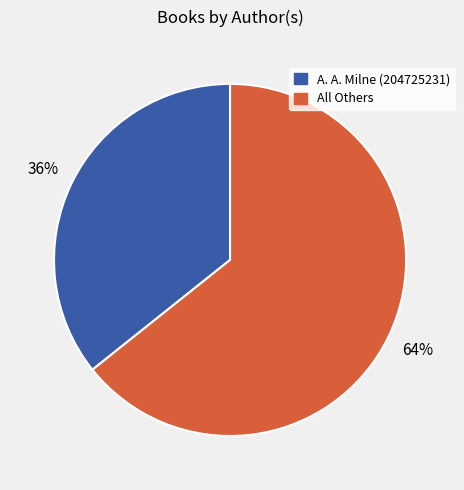

How many slices are in this pie chart?

2